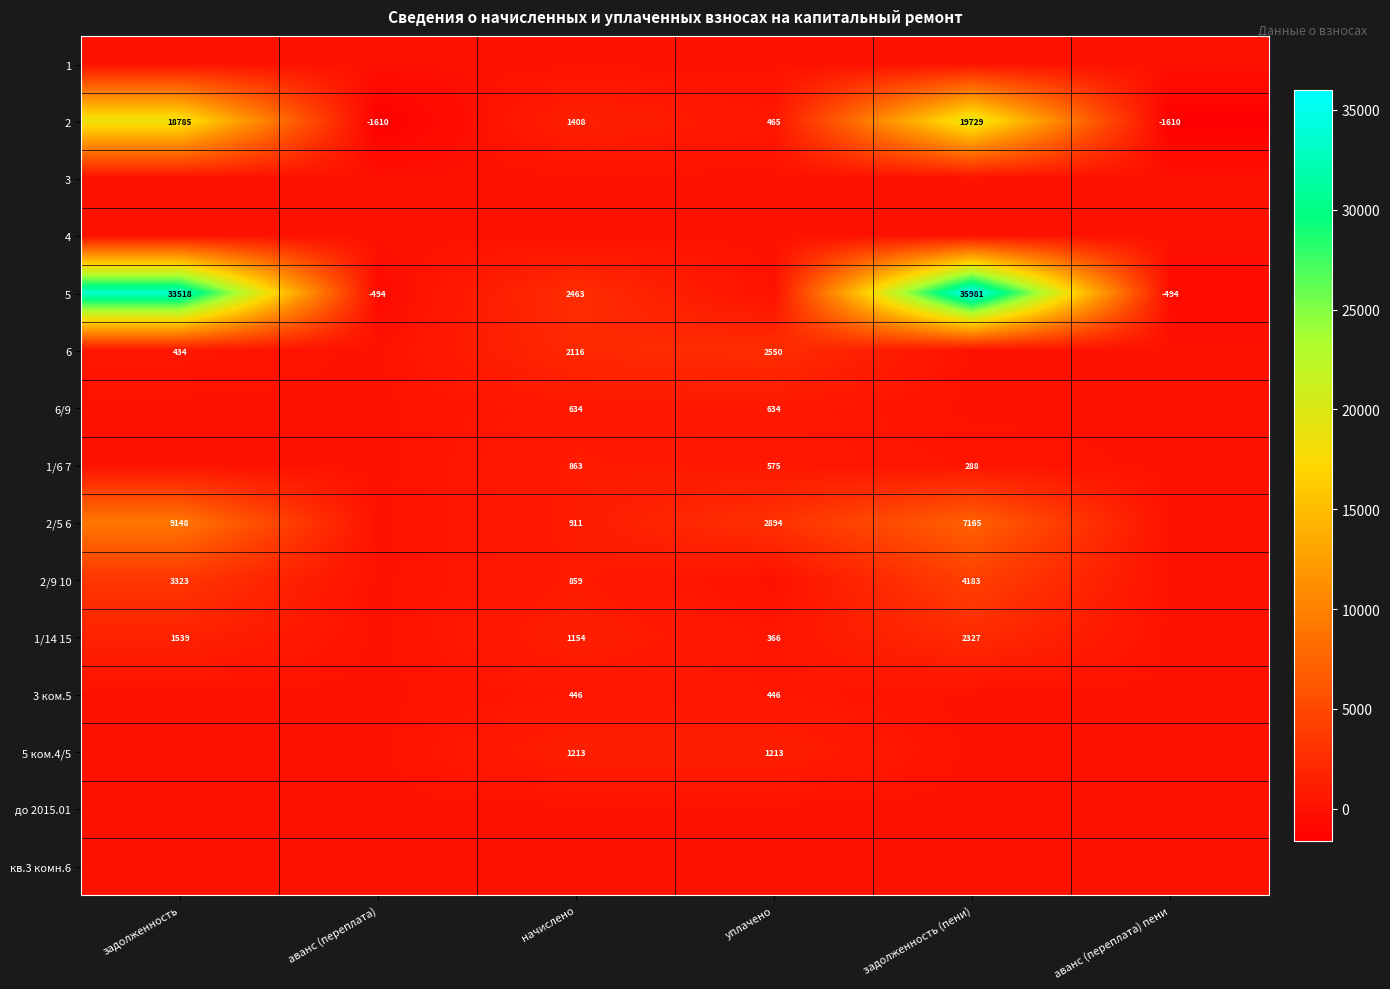

The value of 3 ком.5 at начислено is 191. True or false?

False